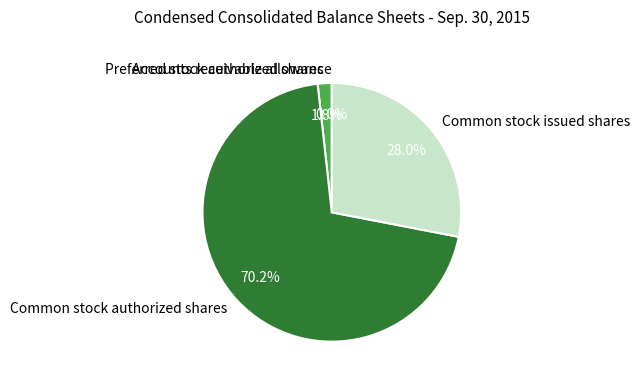

What is the total percentage of Common stock issued shares and Common stock authorized shares?

98.2%